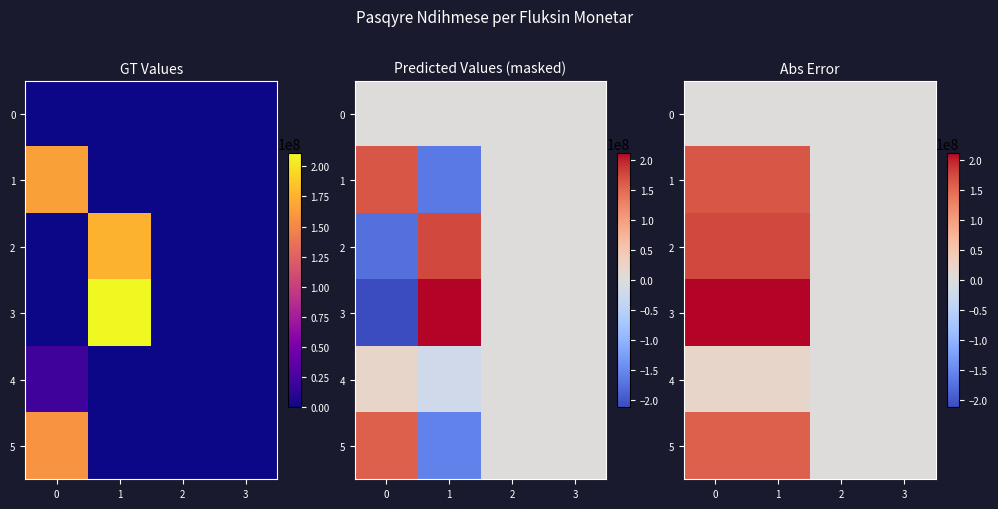

What is the difference between the highest and lowest values at 1?

210871630.7